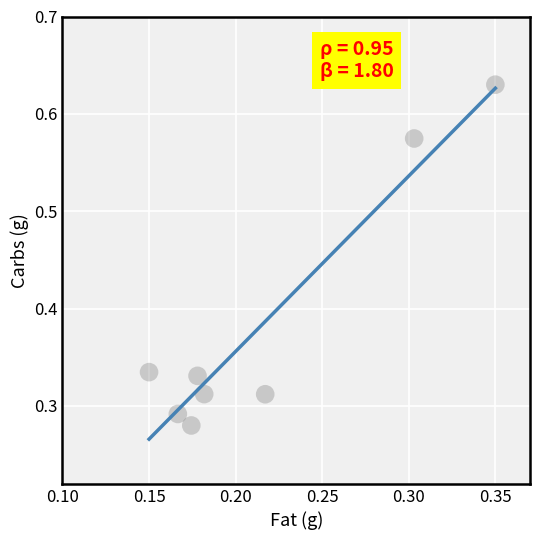

What is the average Y value?

0.4